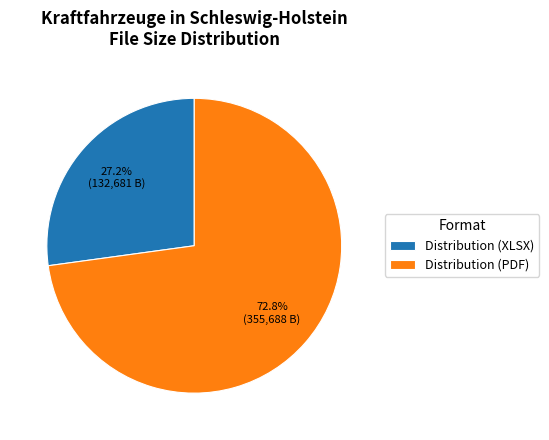

What percentage is the Distribution (XLSX) slice, to the nearest percent?

27%